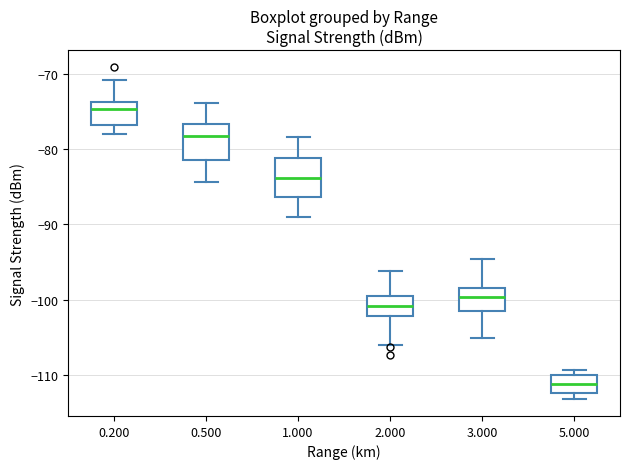

Where does the upper whisker of the box at x = 0.200 end on the y-axis? The values are not printed on the chart, so give them approximately, as read against the axis.

-71